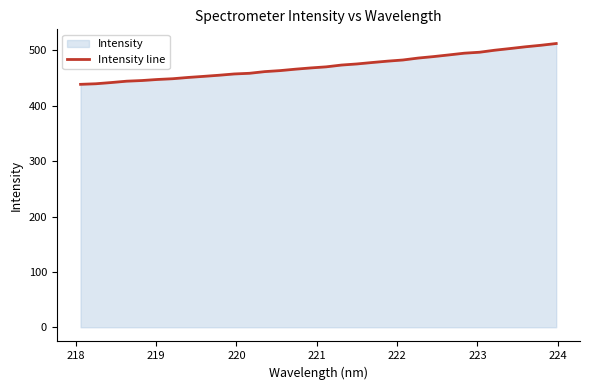

What is the minimum value shown in the chart?

438.6